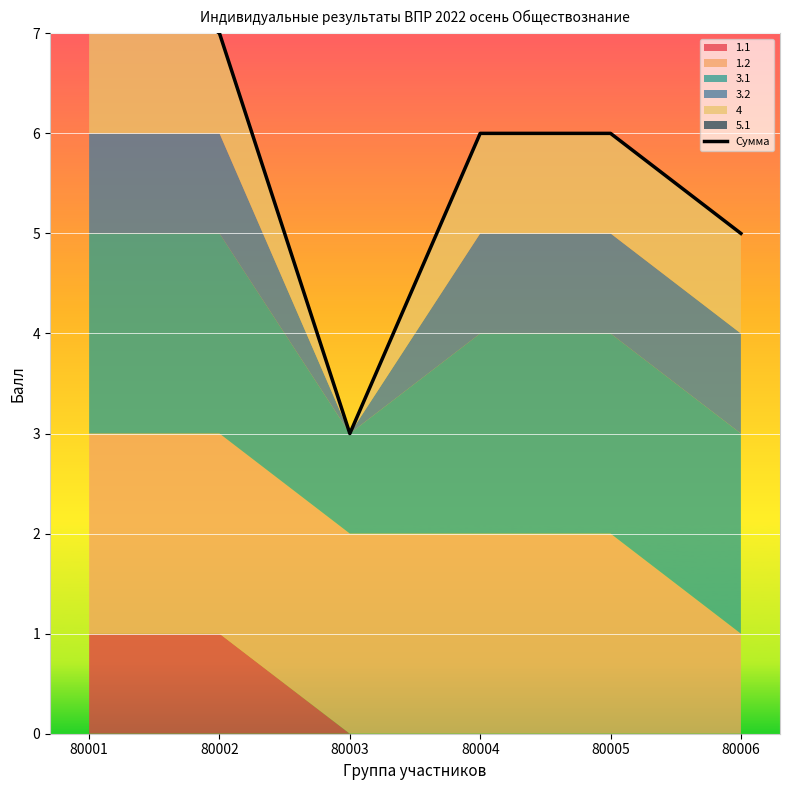

Count the values in the range 5 to 7.

4